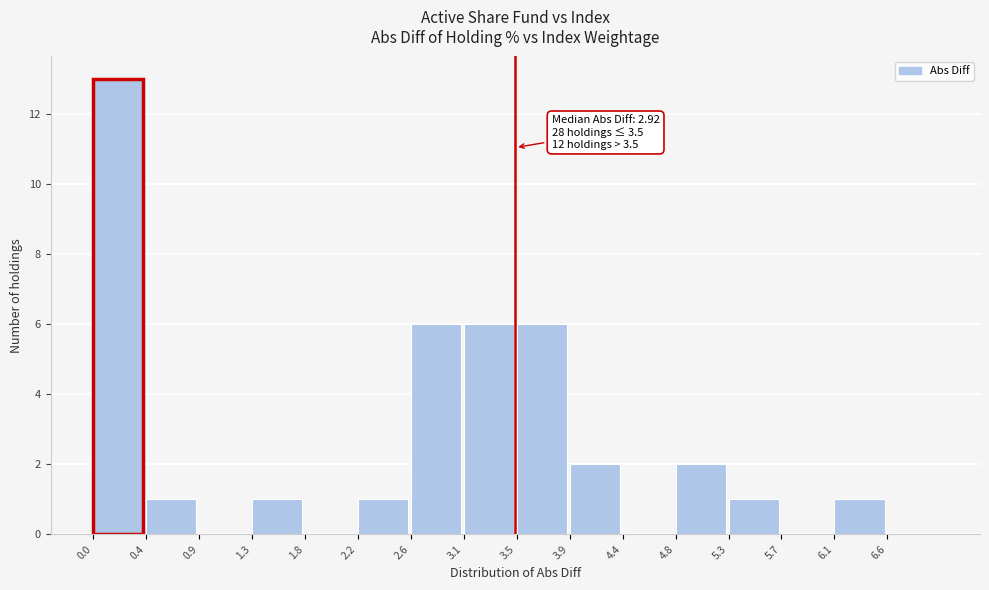

Over which range of the x-axis is the bar tallest?

0.00 to 0.45